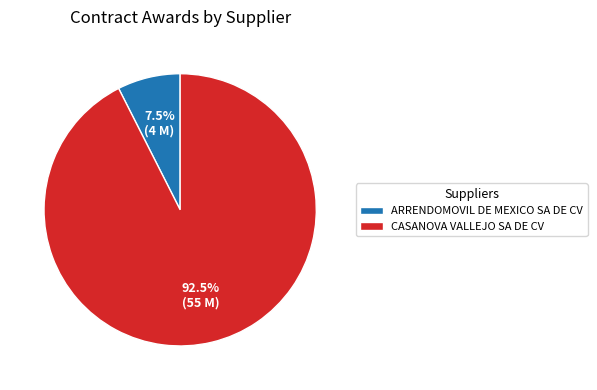

Combined, do CASANOVA VALLEJO SA DE CV and ARRENDOMOVIL DE MEXICO SA DE CV account for over 50%?

Yes